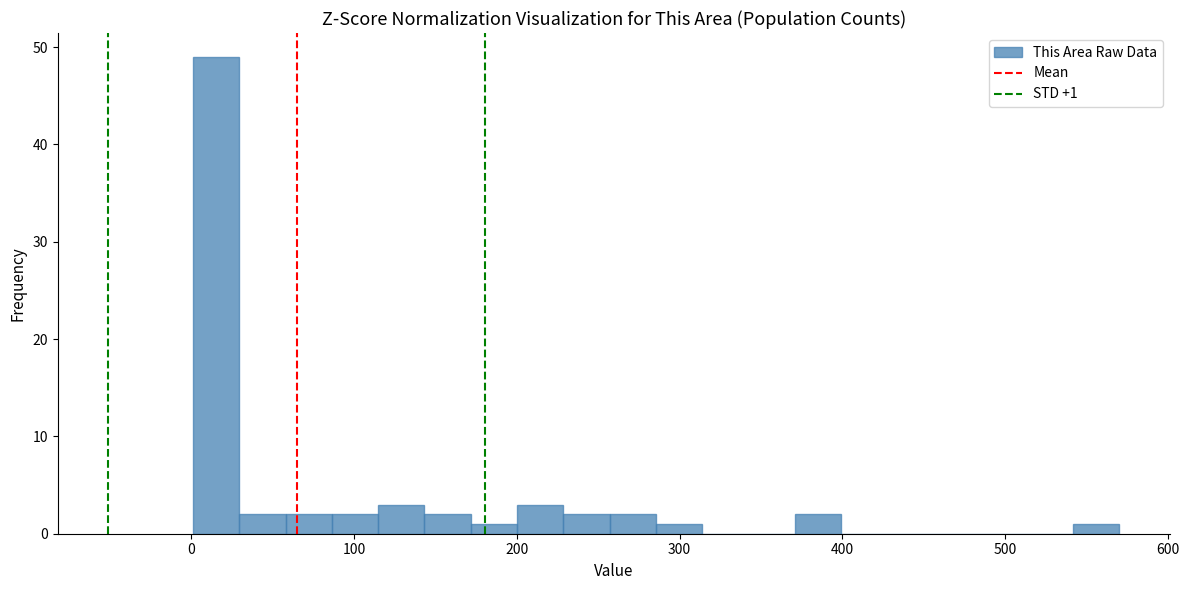

Around what value on the x-axis is the tallest bar? Give the approximate position of its centre, as read against the axis.

20